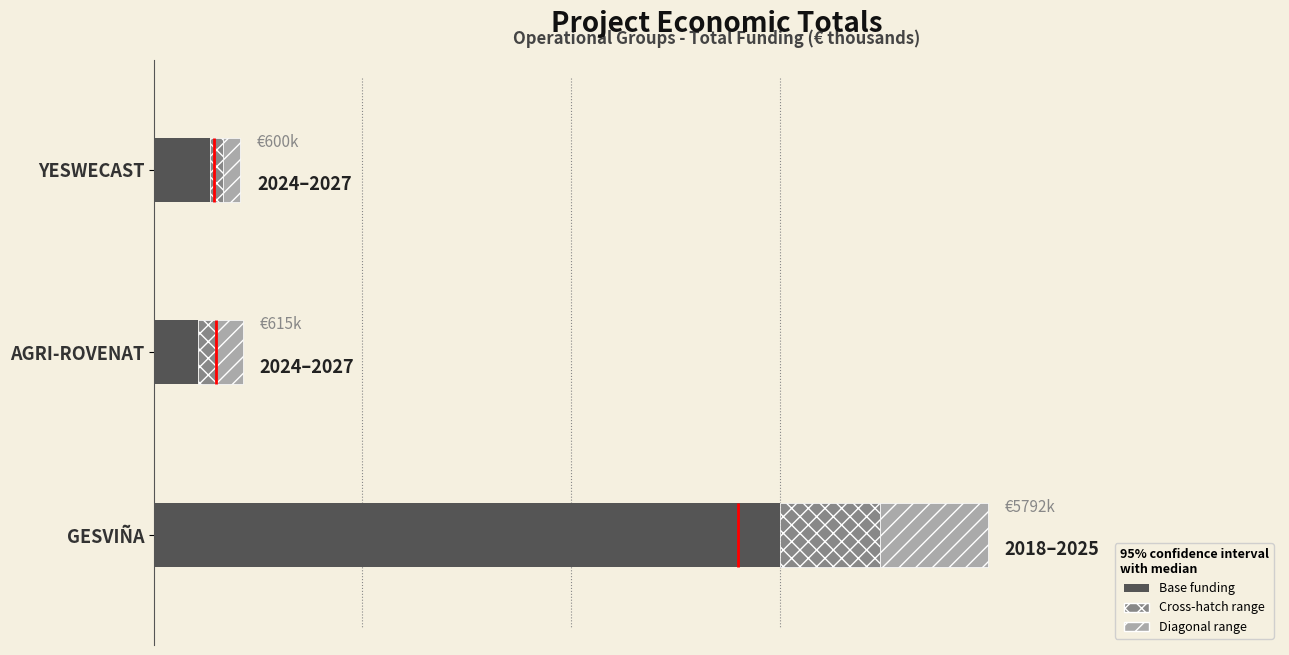

True or false: the data shows 4344.2 at GESVIÑA.

True